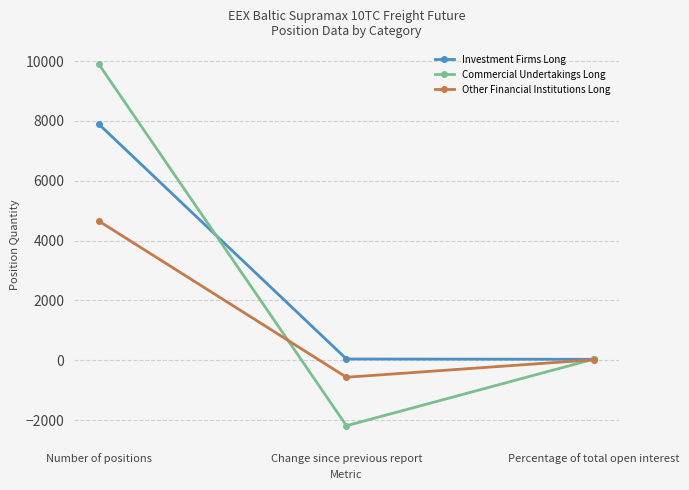

What is the label of the 2nd point from the right?

Change since previous report